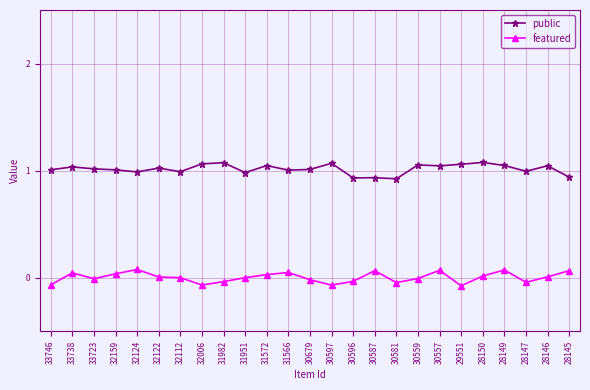

Where is featured nearest to the value 0?

31951